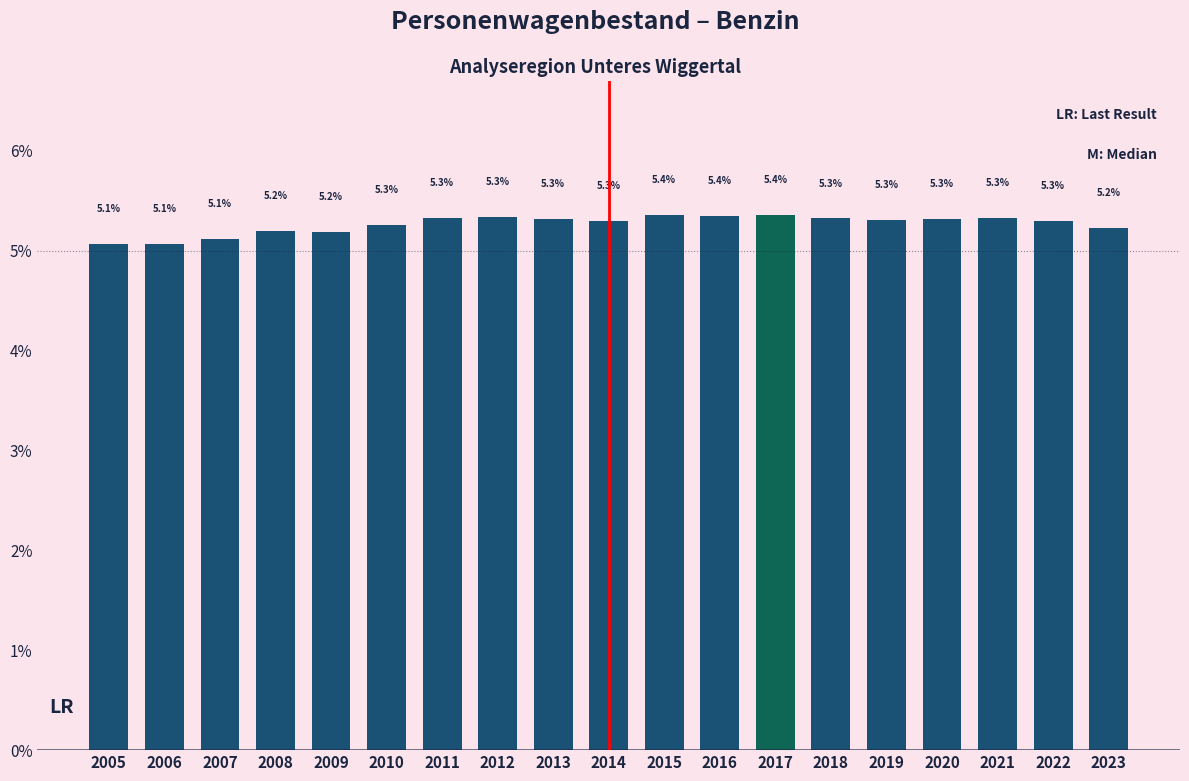

Reading left to right, transcribe all the data shown in this chart.

2005=5.1	2006=5.1	2007=5.1	2008=5.2	2009=5.2	2010=5.3	2011=5.3	2012=5.3	2013=5.3	2014=5.3	2015=5.4	2016=5.4	2017=5.4	2018=5.3	2019=5.3	2020=5.3	2021=5.3	2022=5.3	2023=5.2